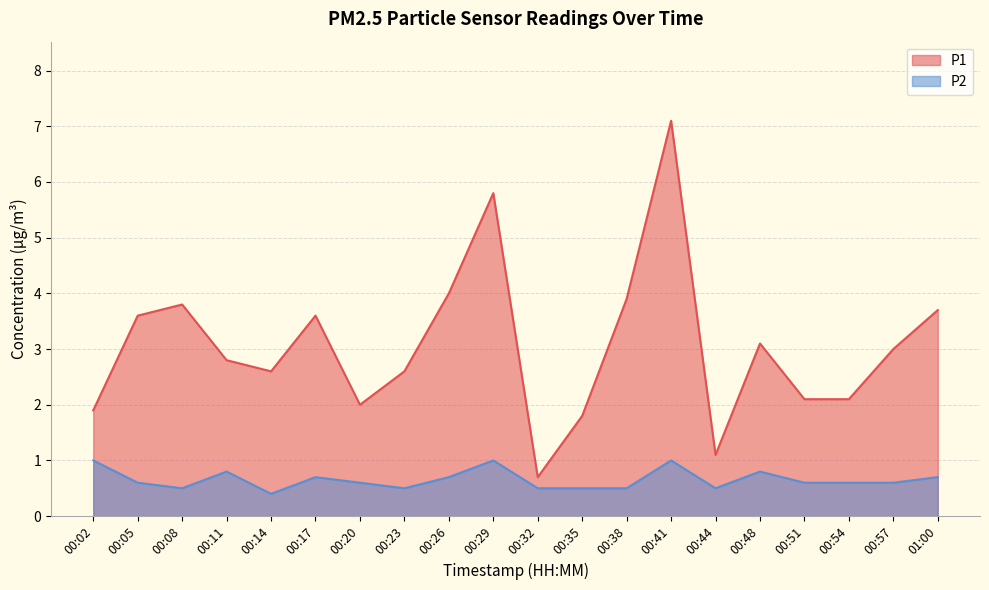

How many P2 values are between 0 and 1?

20